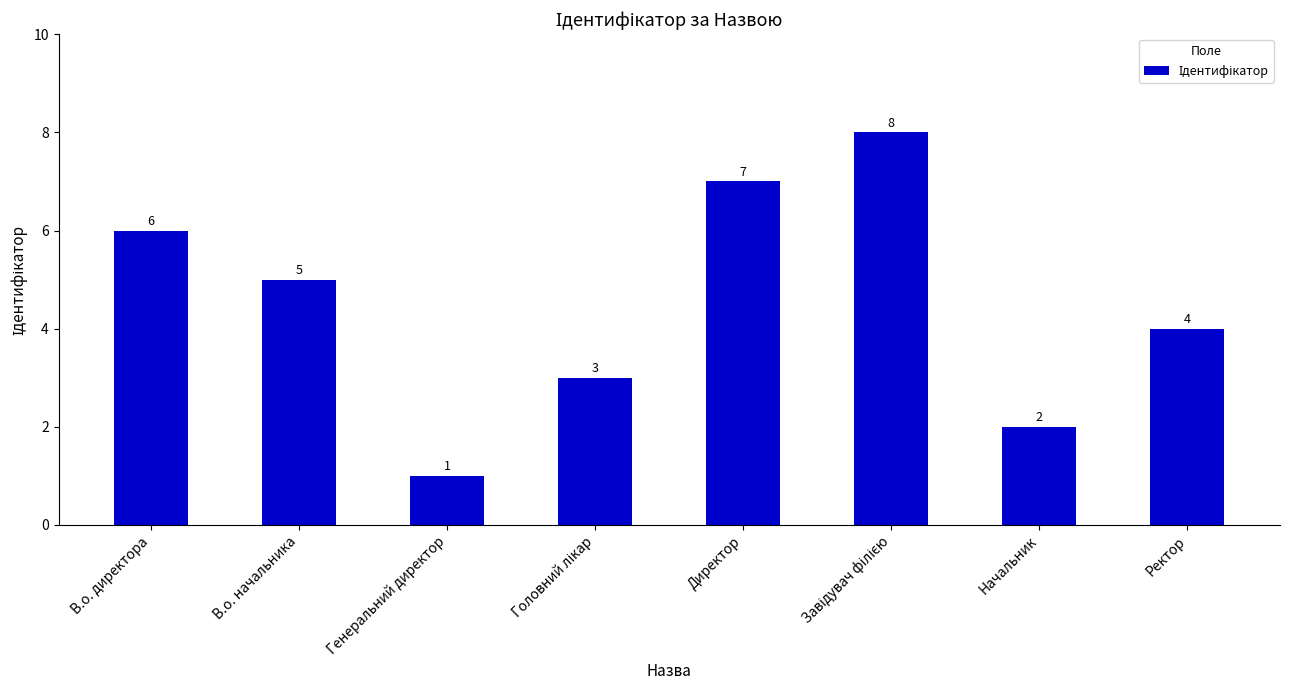

What value does the data have at Ректор?

4